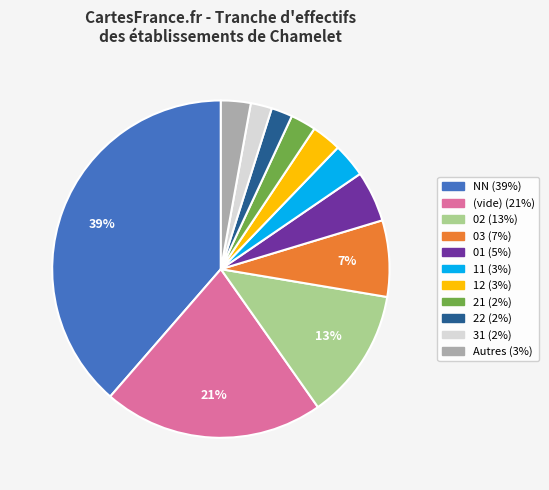

How many slices are in this pie chart?

11